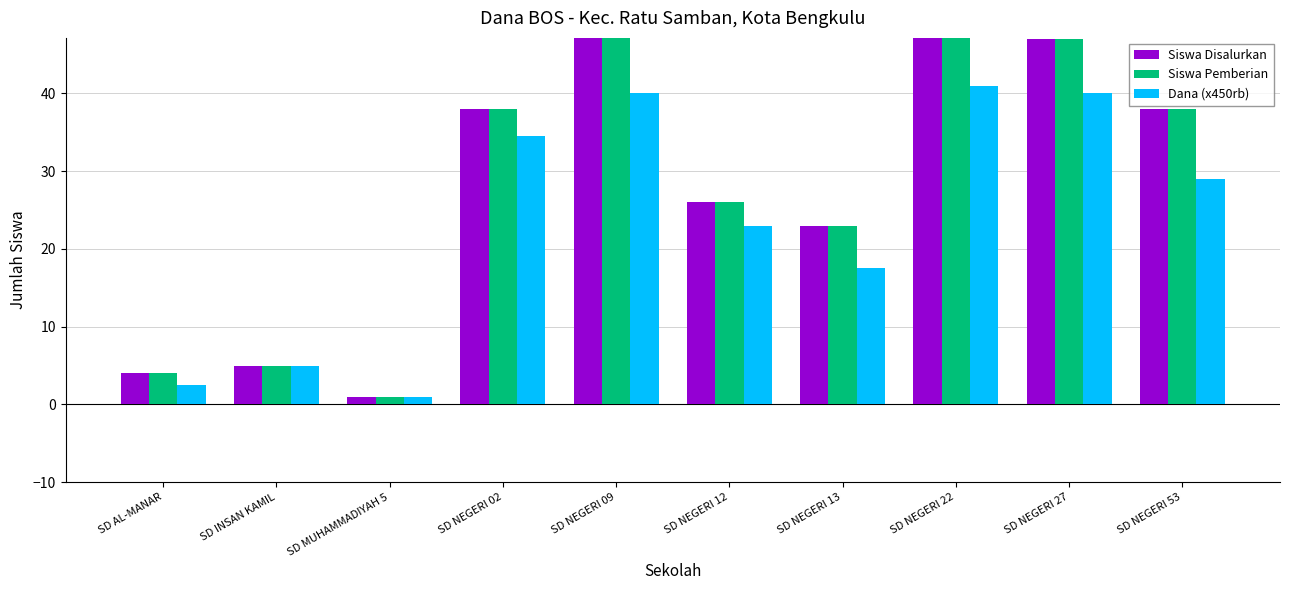

Which series changed the most between SD INSAN KAMIL and SD MUHAMMADIYAH 5?

Siswa Disalurkan